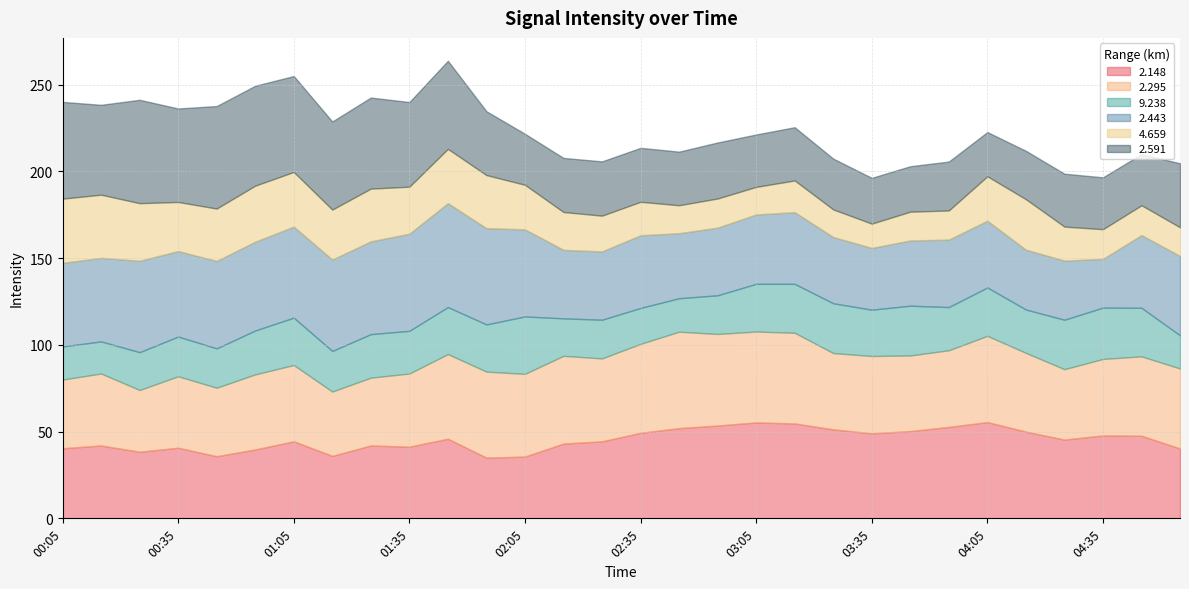

Read the 9.238 value at 00:35.

22.9